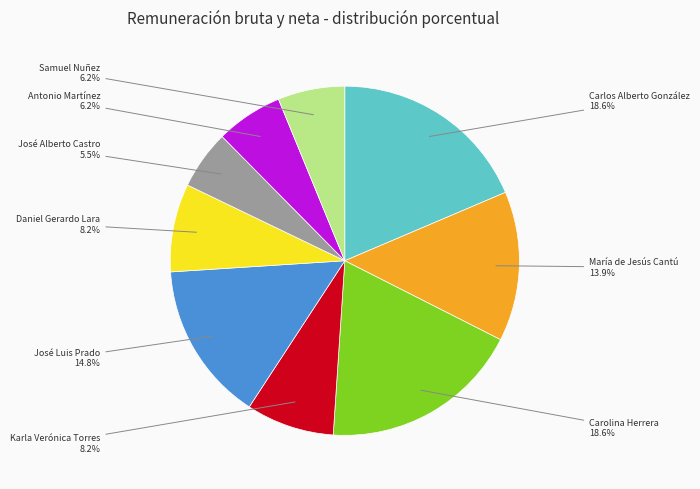

Is there any slice that represents more than half of the pie?

No